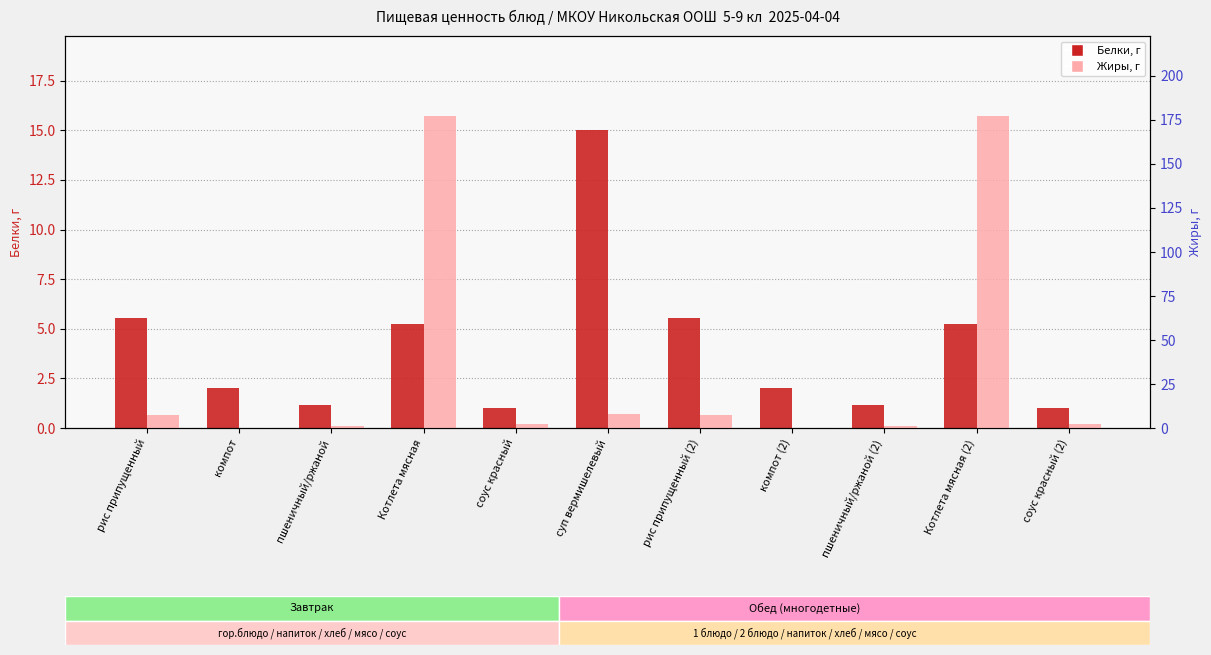

What is the sum of the Жиры values at компот and рис припущенный?

7.5